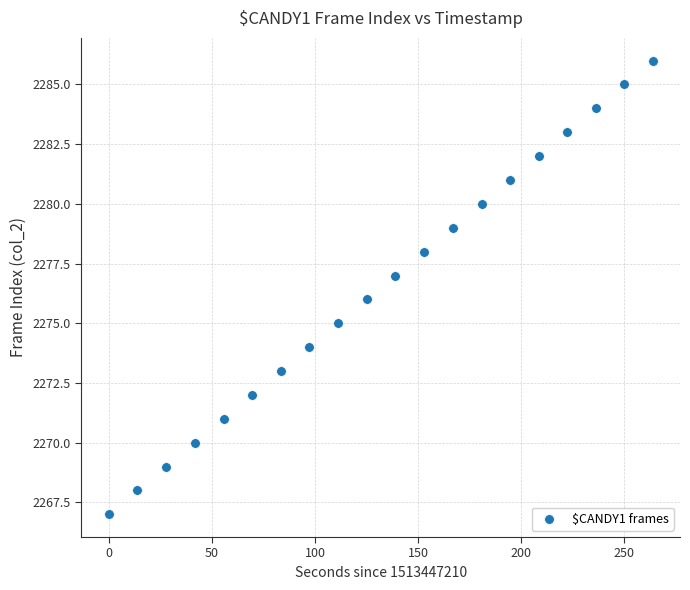

What is the range of Y values (max minus min)?

19